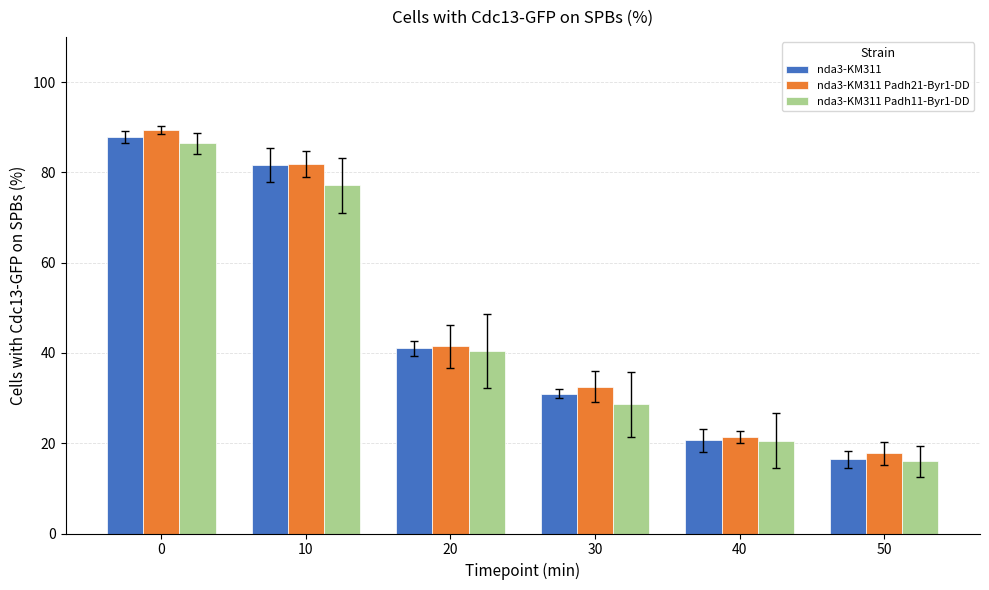

What is the sum of all nda3-KM311 Padh21-Byr1-DD values?

284.3